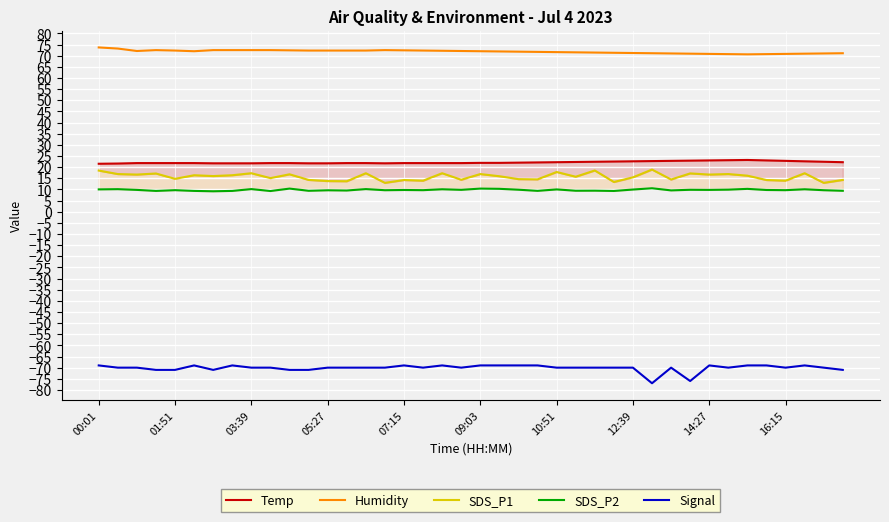

Which series has the largest range (max minus min)?

Signal